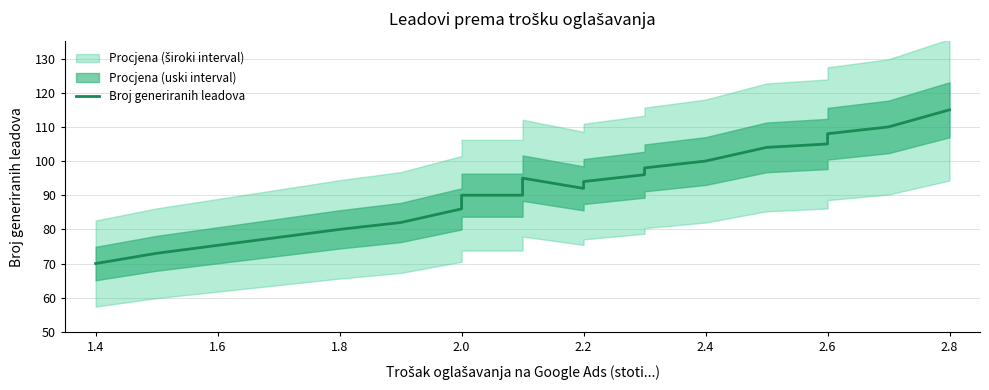

How many values exceed 94?

10